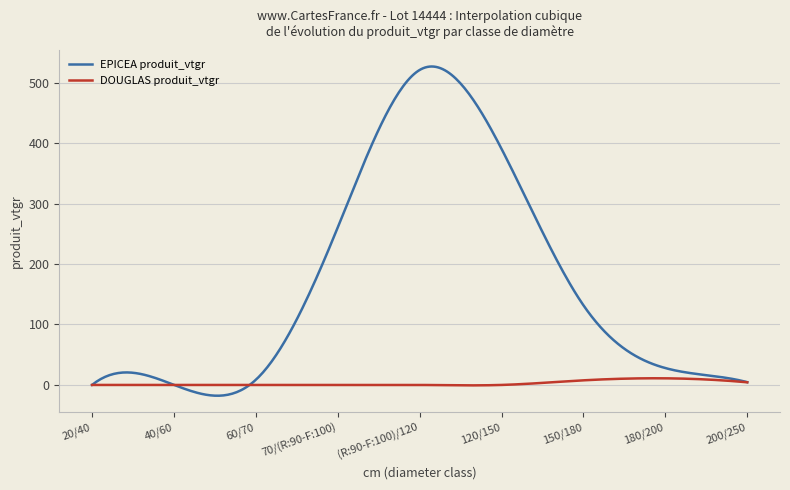

True or false: EPICEA produit_vtgr and DOUGLAS produit_vtgr intersect in this chart.

True